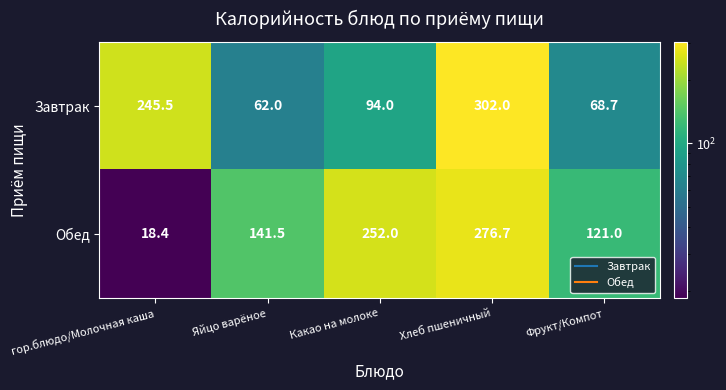

At how many categories does at least one series exceed 197?

3